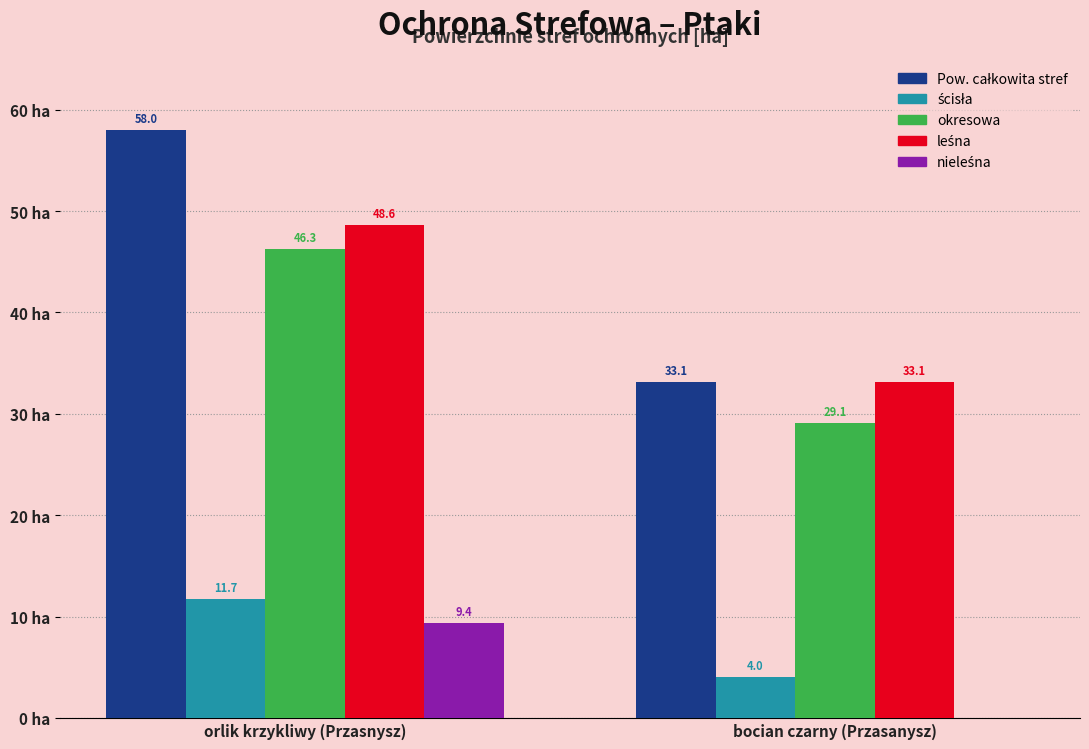

Where does the okresowa series first go above 46?

orlik krzykliwy (Przasnysz)